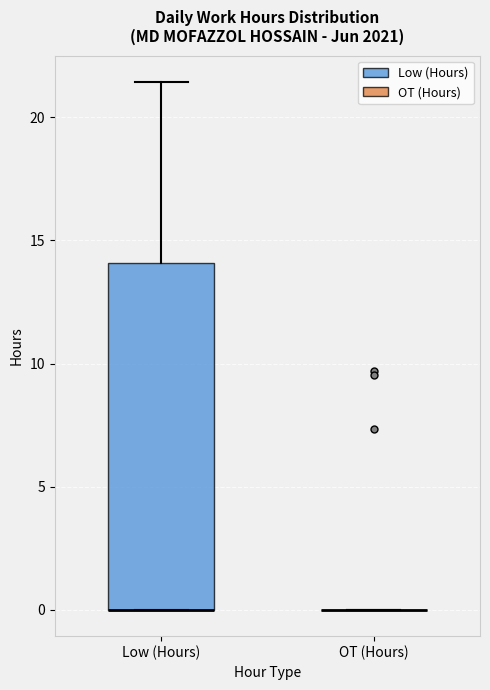

Reading left to right, read every box against the y-axis: the position of its median line, the range the box covers, and the ends of its whiskers. The values are not printed on the chart, so give them approximately, as read against the axis.

Low (Hours): median 0.0 (drawn on the box's lower edge), box 0.0 to 14.0, whiskers 0.0 to 21.5
OT (Hours): box collapsed to a line at 0.0, whiskers 0.0 to 0.0